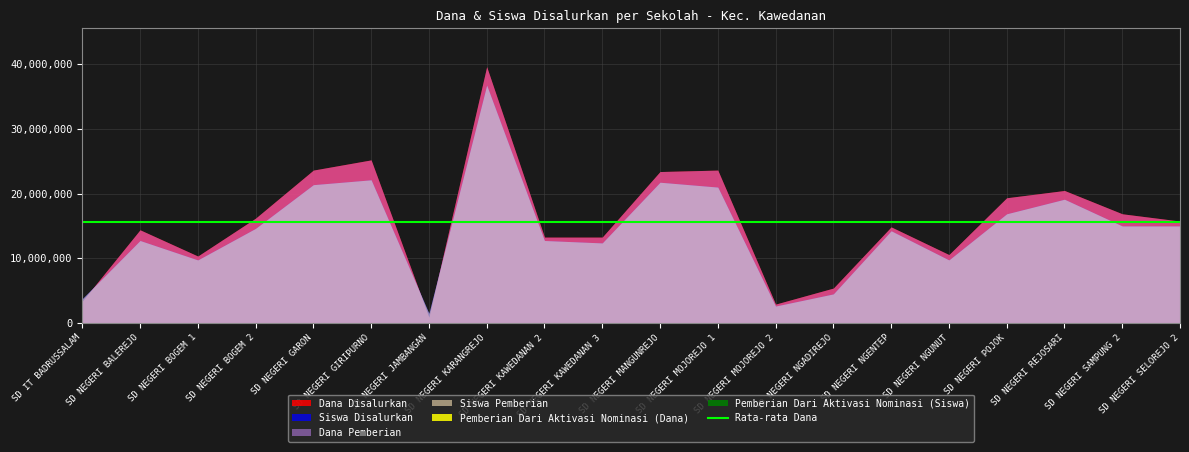

Reading right to left, transcribe all the data shown in this chart.

Dana Disalurkan: SD NEGERI SELOREJO 2=15750000	SD NEGERI SAMPUNG 2=16875000	SD NEGERI REJOSARI=20475000	SD NEGERI POJOK=19350000	SD NEGERI NGUNUT=10575000	SD NEGERI NGENTEP=14850000	SD NEGERI NGADIREJO=5400000	SD NEGERI MOJOREJO 2=2925000	SD NEGERI MOJOREJO 1=23625000	SD NEGERI MANGUNREJO=23400000	SD NEGERI KAWEDANAN 3=13275000	SD NEGERI KAWEDANAN 2=13275000	SD NEGERI KARANGREJO=39600000	SD NEGERI JAMBANGAN=900000	SD NEGERI GIRIPURNO=25200000	SD NEGERI GARON=23625000	SD NEGERI BOGEM 2=16200000	SD NEGERI BOGEM 1=10350000	SD NEGERI BALEREJO=14400000	SD IT BADRUSSALAM=3375000
Siswa Disalurkan: SD NEGERI SELOREJO 2=40	SD NEGERI SAMPUNG 2=40	SD NEGERI REJOSARI=51	SD NEGERI POJOK=45	SD NEGERI NGUNUT=26	SD NEGERI NGENTEP=38	SD NEGERI NGADIREJO=12	SD NEGERI MOJOREJO 2=7	SD NEGERI MOJOREJO 1=56	SD NEGERI MANGUNREJO=58	SD NEGERI KAWEDANAN 3=33	SD NEGERI KAWEDANAN 2=34	SD NEGERI KARANGREJO=98	SD NEGERI JAMBANGAN=4	SD NEGERI GIRIPURNO=59	SD NEGERI GARON=57	SD NEGERI BOGEM 2=39	SD NEGERI BOGEM 1=26	SD NEGERI BALEREJO=34	SD IT BADRUSSALAM=10
Dana Pemberian: SD NEGERI SELOREJO 2=15750000	SD NEGERI SAMPUNG 2=16875000	SD NEGERI REJOSARI=20475000	SD NEGERI POJOK=19350000	SD NEGERI NGUNUT=10575000	SD NEGERI NGENTEP=14850000	SD NEGERI NGADIREJO=5400000	SD NEGERI MOJOREJO 2=2925000	SD NEGERI MOJOREJO 1=23625000	SD NEGERI MANGUNREJO=23400000	SD NEGERI KAWEDANAN 3=13275000	SD NEGERI KAWEDANAN 2=13275000	SD NEGERI KARANGREJO=39600000	SD NEGERI JAMBANGAN=900000	SD NEGERI GIRIPURNO=25200000	SD NEGERI GARON=23625000	SD NEGERI BOGEM 2=16200000	SD NEGERI BOGEM 1=10350000	SD NEGERI BALEREJO=14400000	SD IT BADRUSSALAM=3375000
Siswa Pemberian: SD NEGERI SELOREJO 2=40	SD NEGERI SAMPUNG 2=40	SD NEGERI REJOSARI=51	SD NEGERI POJOK=45	SD NEGERI NGUNUT=26	SD NEGERI NGENTEP=38	SD NEGERI NGADIREJO=12	SD NEGERI MOJOREJO 2=7	SD NEGERI MOJOREJO 1=56	SD NEGERI MANGUNREJO=58	SD NEGERI KAWEDANAN 3=33	SD NEGERI KAWEDANAN 2=34	SD NEGERI KARANGREJO=98	SD NEGERI JAMBANGAN=4	SD NEGERI GIRIPURNO=59	SD NEGERI GARON=57	SD NEGERI BOGEM 2=39	SD NEGERI BOGEM 1=26	SD NEGERI BALEREJO=34	SD IT BADRUSSALAM=10
Pemberian Dari Aktivasi Nominasi (Siswa): SD NEGERI SELOREJO 2=0	SD NEGERI SAMPUNG 2=0	SD NEGERI REJOSARI=0	SD NEGERI POJOK=0	SD NEGERI NGUNUT=0	SD NEGERI NGENTEP=0	SD NEGERI NGADIREJO=0	SD NEGERI MOJOREJO 2=0	SD NEGERI MOJOREJO 1=0	SD NEGERI MANGUNREJO=0	SD NEGERI KAWEDANAN 3=0	SD NEGERI KAWEDANAN 2=0	SD NEGERI KARANGREJO=0	SD NEGERI JAMBANGAN=0	SD NEGERI GIRIPURNO=0	SD NEGERI GARON=0	SD NEGERI BOGEM 2=0	SD NEGERI BOGEM 1=0	SD NEGERI BALEREJO=0	SD IT BADRUSSALAM=0
Pemberian Dari Aktivasi Nominasi (Dana): SD NEGERI SELOREJO 2=0	SD NEGERI SAMPUNG 2=0	SD NEGERI REJOSARI=0	SD NEGERI POJOK=0	SD NEGERI NGUNUT=0	SD NEGERI NGENTEP=0	SD NEGERI NGADIREJO=0	SD NEGERI MOJOREJO 2=0	SD NEGERI MOJOREJO 1=0	SD NEGERI MANGUNREJO=0	SD NEGERI KAWEDANAN 3=0	SD NEGERI KAWEDANAN 2=0	SD NEGERI KARANGREJO=0	SD NEGERI JAMBANGAN=0	SD NEGERI GIRIPURNO=0	SD NEGERI GARON=0	SD NEGERI BOGEM 2=0	SD NEGERI BOGEM 1=0	SD NEGERI BALEREJO=0	SD IT BADRUSSALAM=0